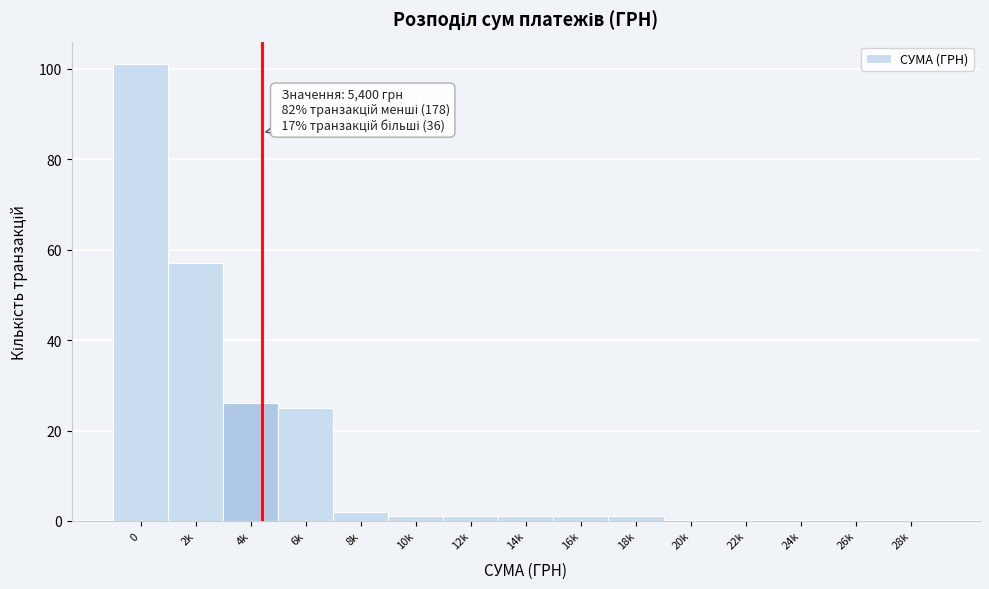

Reading left to right, transcribe all the data shown in this chart.

0=101	2k=57	4k=26	6k=25	8k=2	10k=1	12k=1	14k=1	16k=1	18k=1	20k=0	22k=0	24k=0	26k=0	28k=0